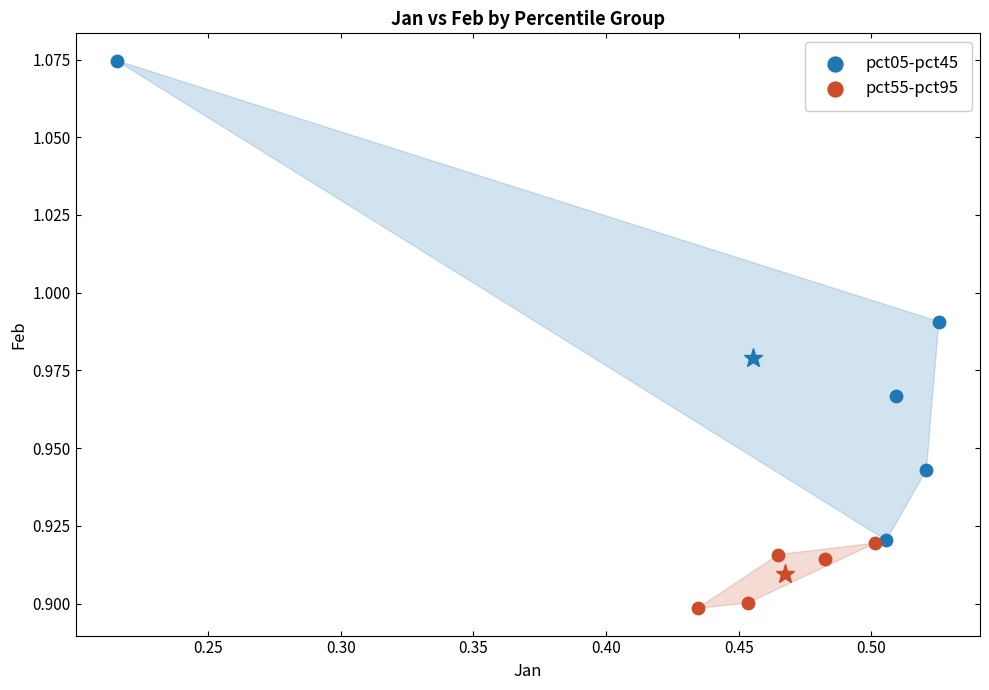

Which series has the largest Y range (max minus min)?

pct05-pct45